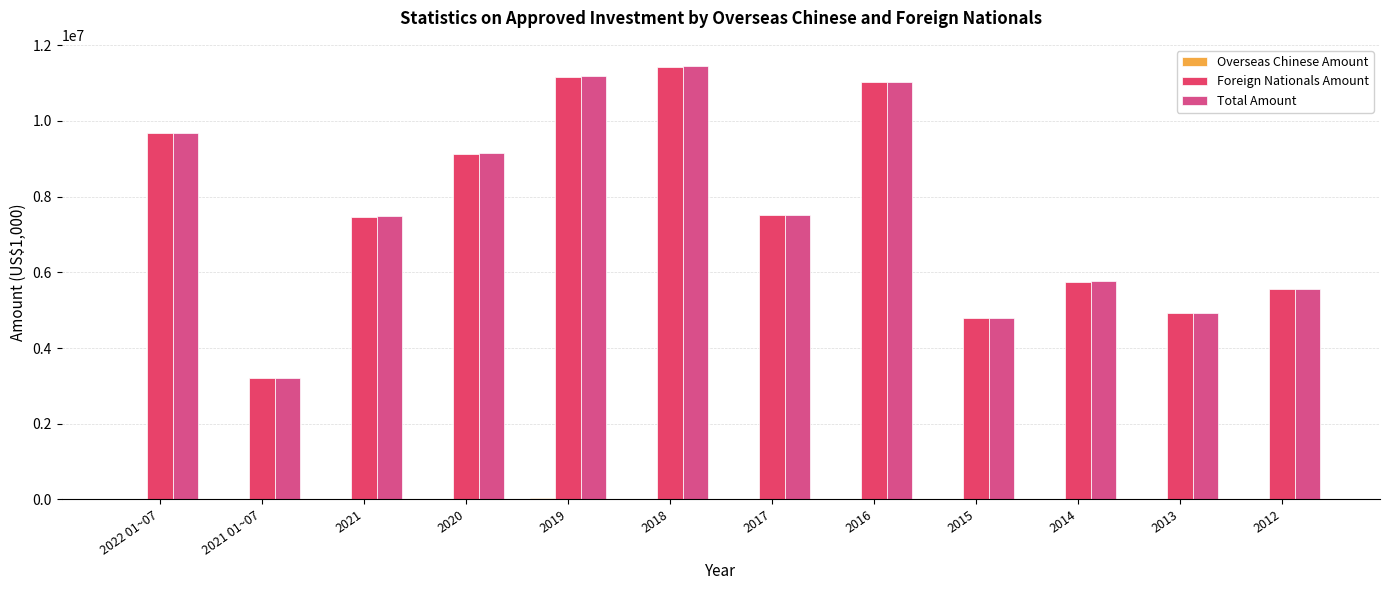

Where does the Total Amount series first go above 7513191?

2022 01~07